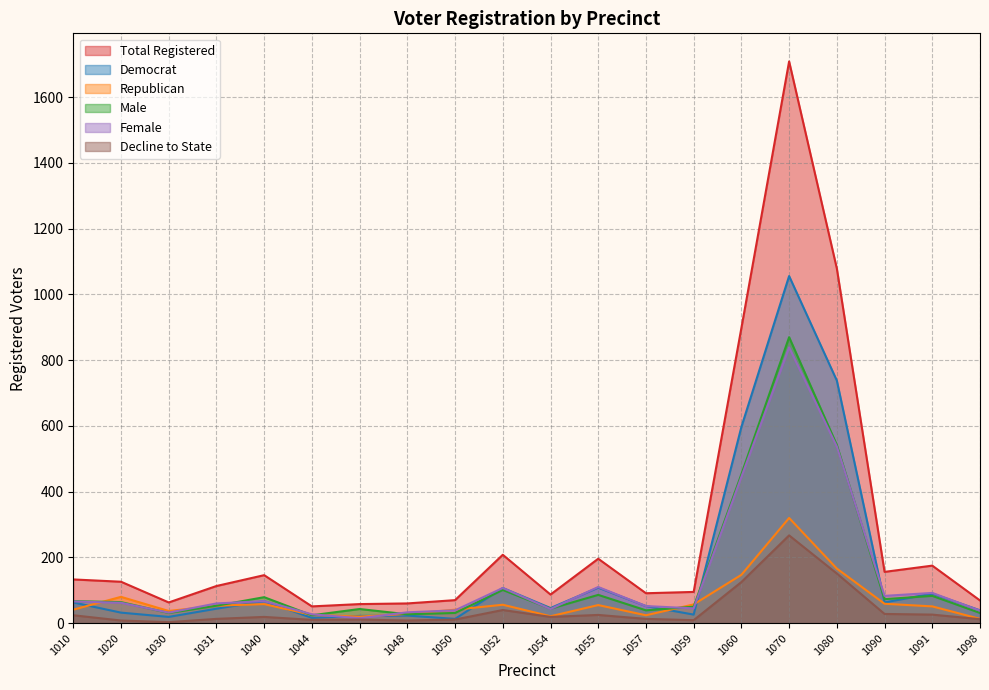

What is the value of the dem point at the 2nd from the left?

32